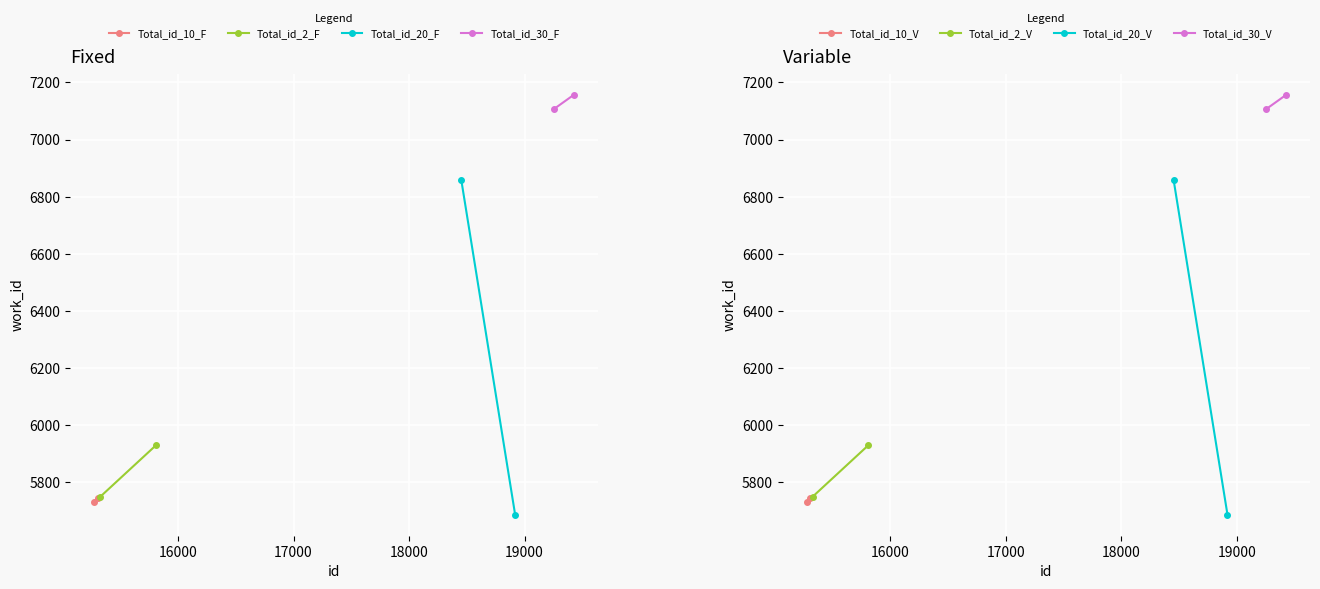

What is the ratio of the value at 19254 to the value at 15305?

1.2